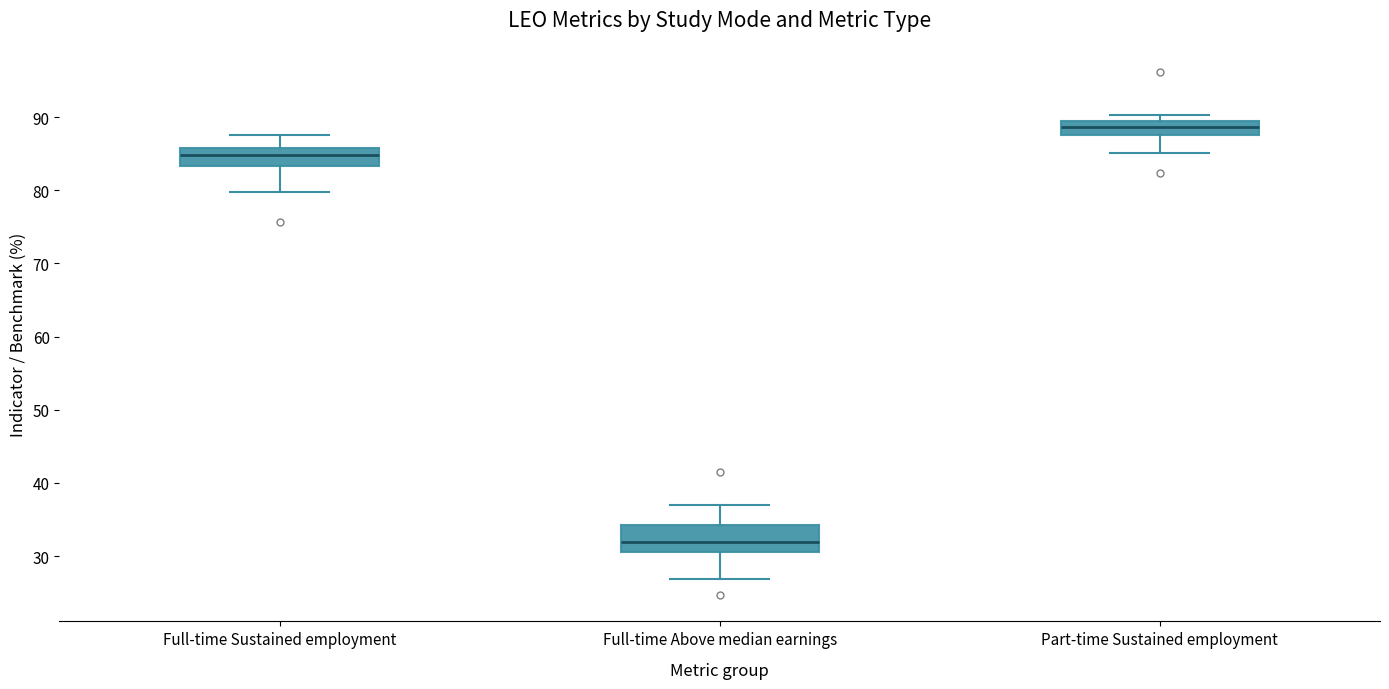

Reading left to right, transcribe this box plot: for each box, give where its median line is, the range the box spans, and where its two whiskers end, as read against the y-axis. The values are not printed on the chart, so give them approximately, as read against the axis.

Full-time Sustained employment: median 85, box 83 to 86, whiskers 80 to 88
Full-time Above median earnings: median 32, box 31 to 34, whiskers 27 to 37
Part-time Sustained employment: median 89 (inside the box), box 88 to 89, whiskers 85 to 90